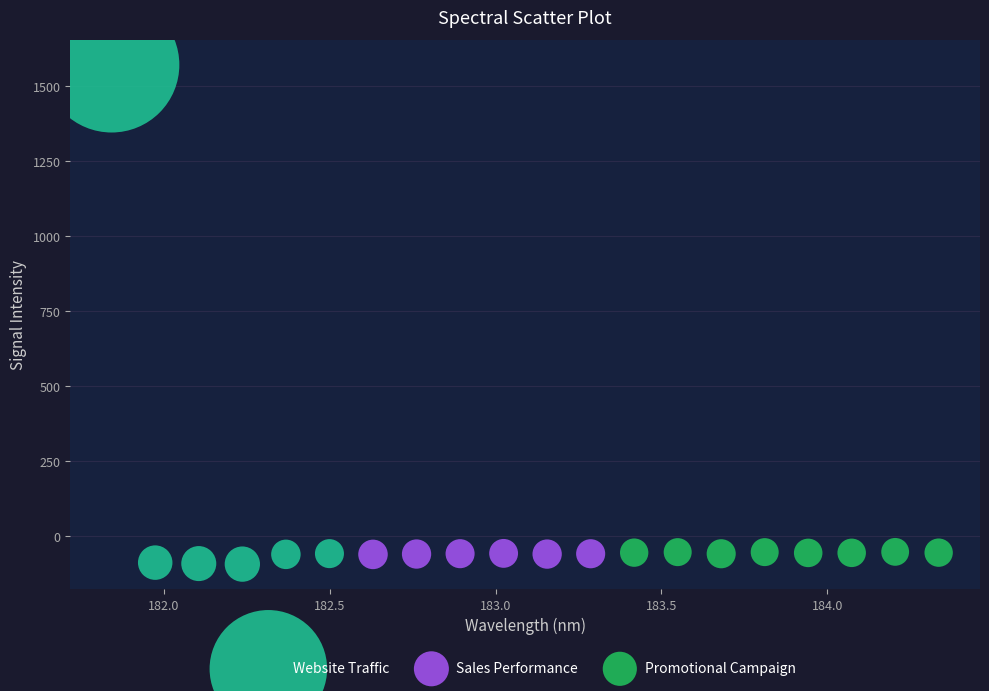

What are all the series names shown in the legend?

Website Traffic, Sales Performance, Promotional Campaign